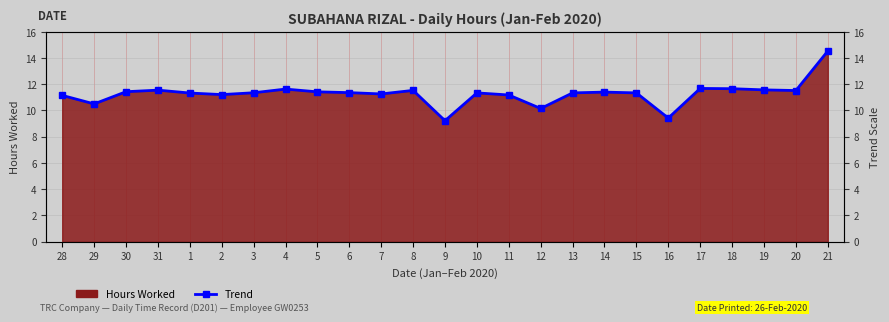

At which category does the chart reach its peak across all series?

21